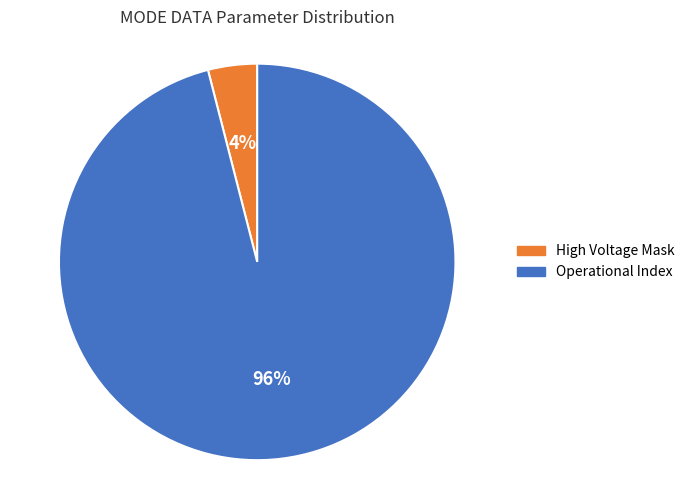

Which slice is the smallest?

High Voltage Mask